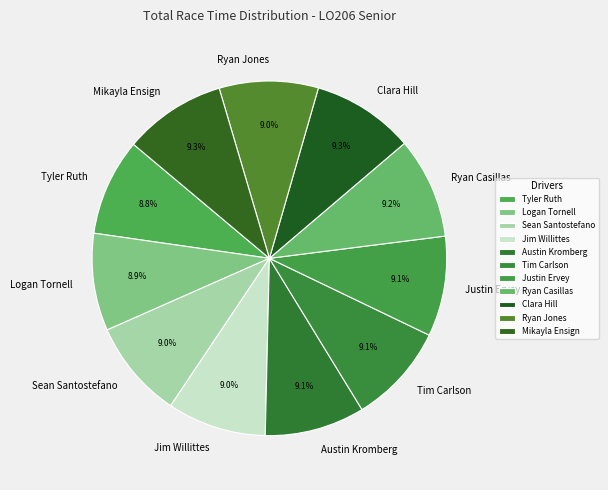

To the nearest percent, what percentage of the pie is Sean Santostefano?

9%